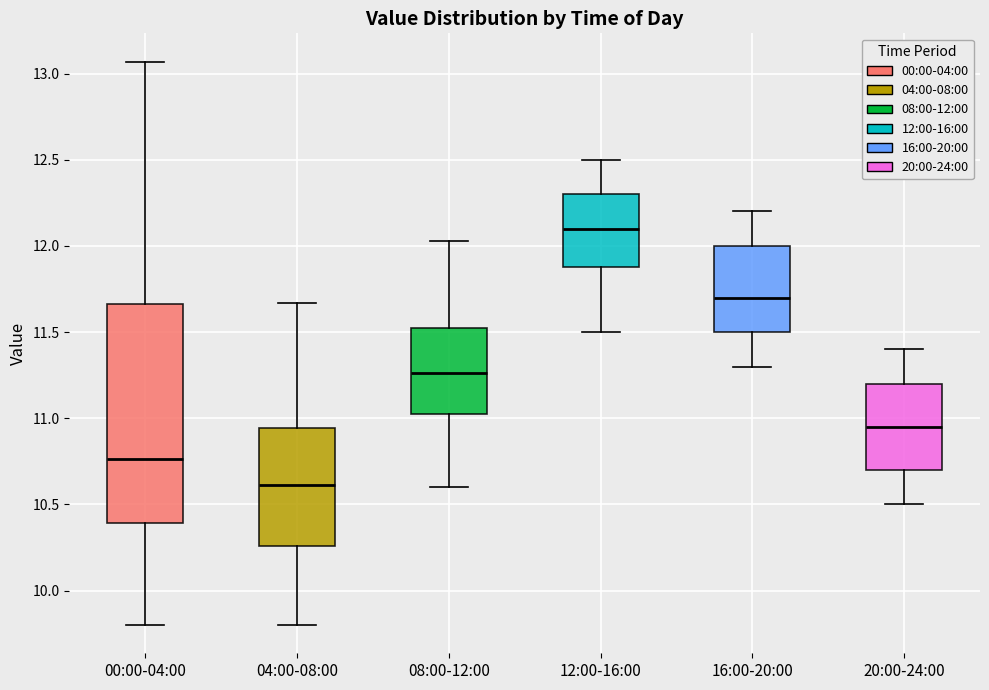

Reading left to right, transcribe this box plot: for each box, give where its median line is, the range the box spans, and where its two whiskers end, as read against the y-axis. The values are not printed on the chart, so give them approximately, as read against the axis.

00:00-04:00: median 10.75, box 10.40 to 11.65, whiskers 9.80 to 13.05
04:00-08:00: median 10.60, box 10.25 to 10.95, whiskers 9.80 to 11.65
08:00-12:00: median 11.25, box 11.05 to 11.55, whiskers 10.60 to 12.05
12:00-16:00: median 12.10, box 11.90 to 12.30, whiskers 11.50 to 12.50
16:00-20:00: median 11.70, box 11.50 to 12.00, whiskers 11.30 to 12.20
20:00-24:00: median 10.95, box 10.70 to 11.20, whiskers 10.50 to 11.40